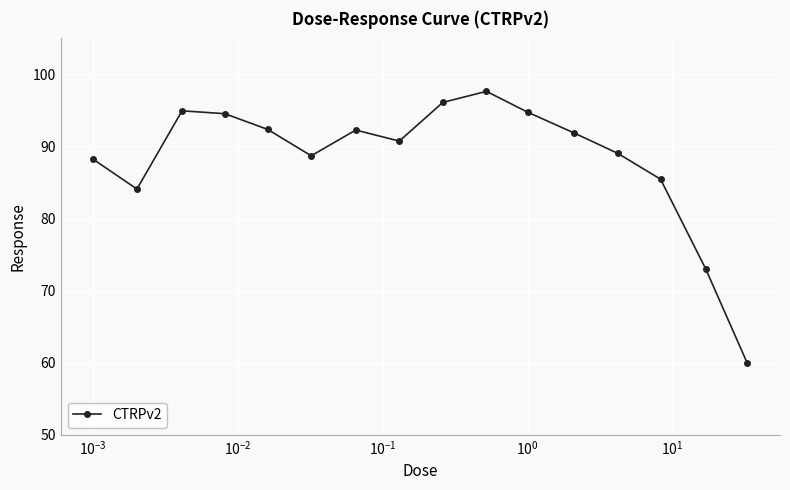

True or false: the data has more than 0 interior local peaks.

True